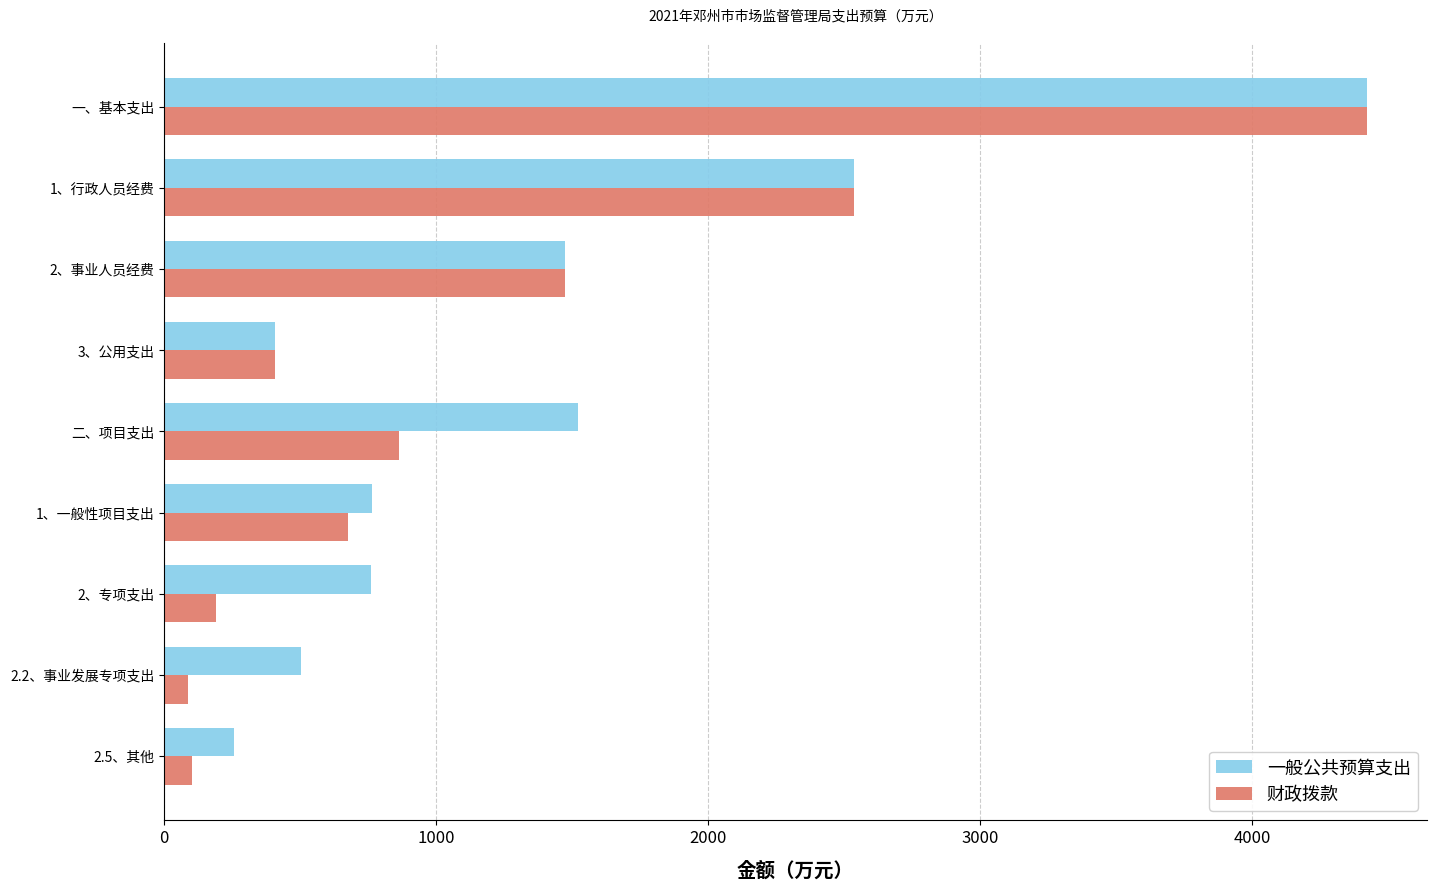

At which label is 一般公共预算支出 closest to 2339?

1、行政人员经费